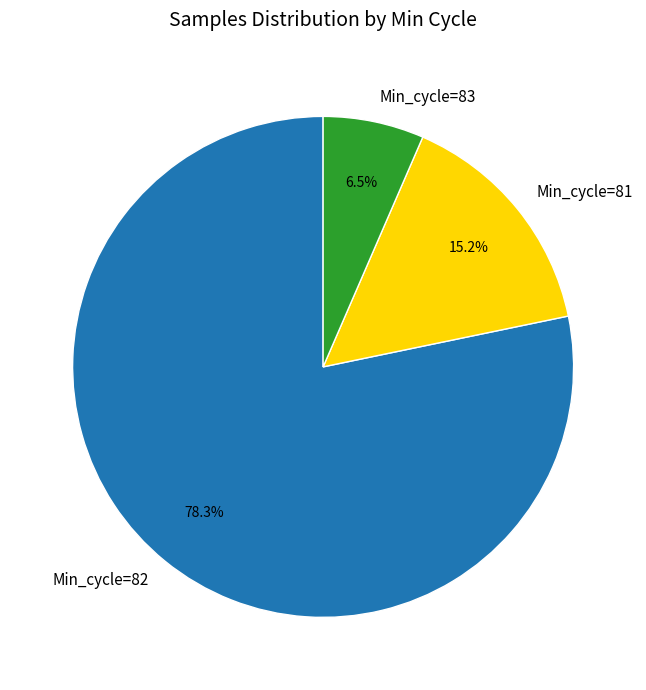

Which category has the smallest portion of the pie?

Min_cycle=83